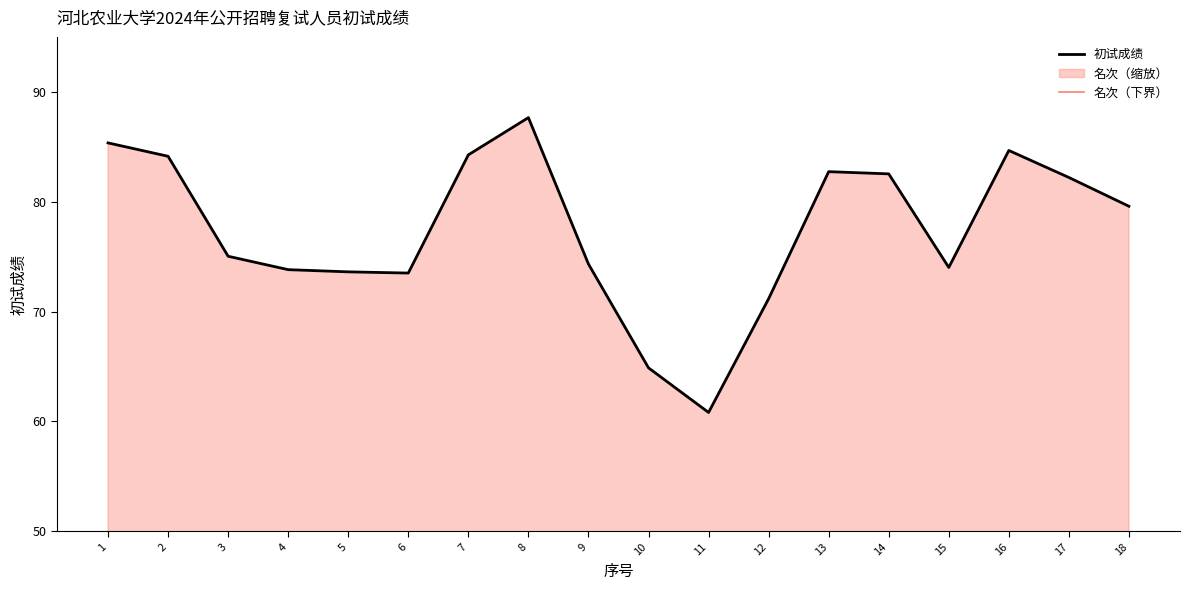

Is it true that 名次（下界） equals 23.2 at 1?

True